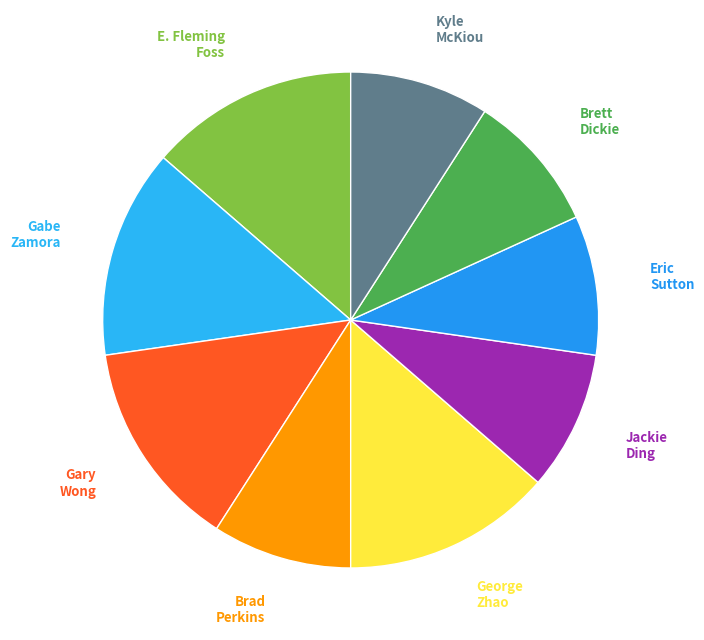

True or false: Gabe Zamora accounts for 29% of the total.

False